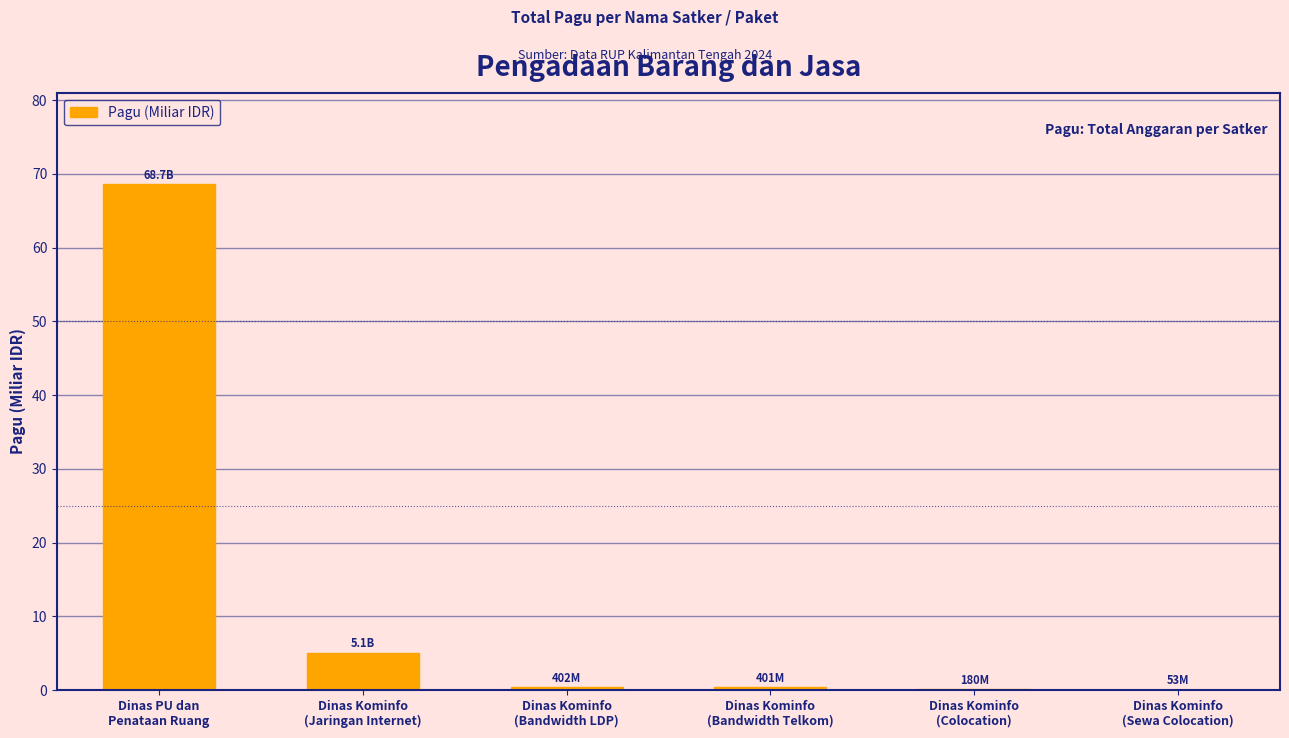

What is the sum of the values at Dinas Kominfo
(Bandwidth LDP) and Dinas Kominfo
(Sewa Colocation)?

0.5